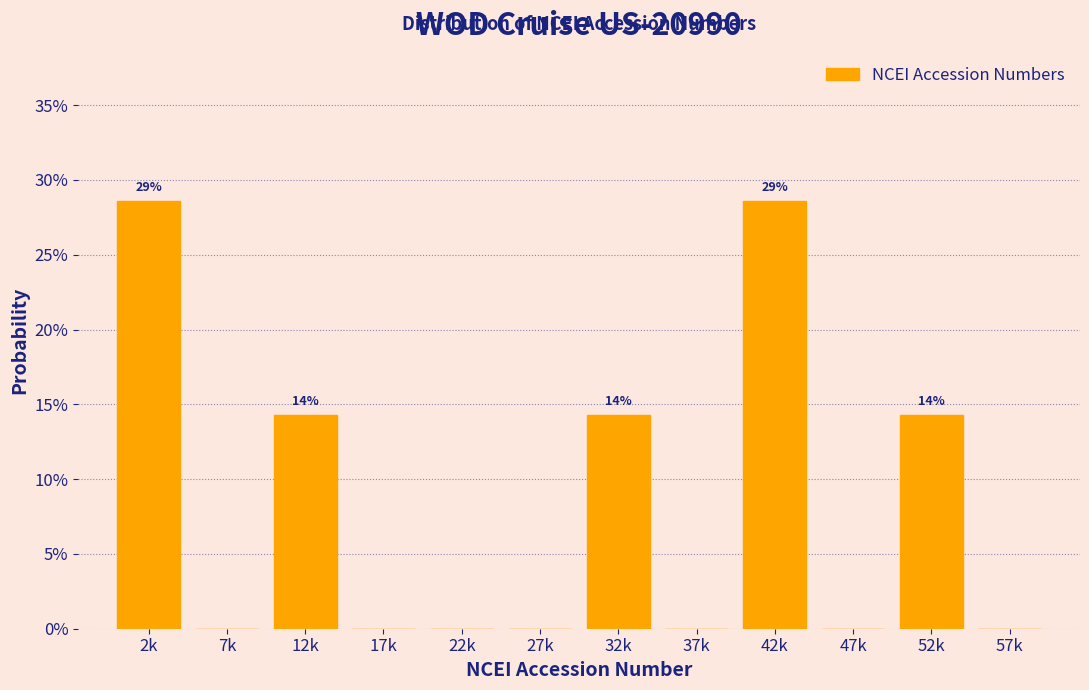

Reading left to right, extract all data points from this chart.

2k=28.6	7k=0.0	12k=14.3	17k=0.0	22k=0.0	27k=0.0	32k=14.3	37k=0.0	42k=28.6	47k=0.0	52k=14.3	57k=0.0